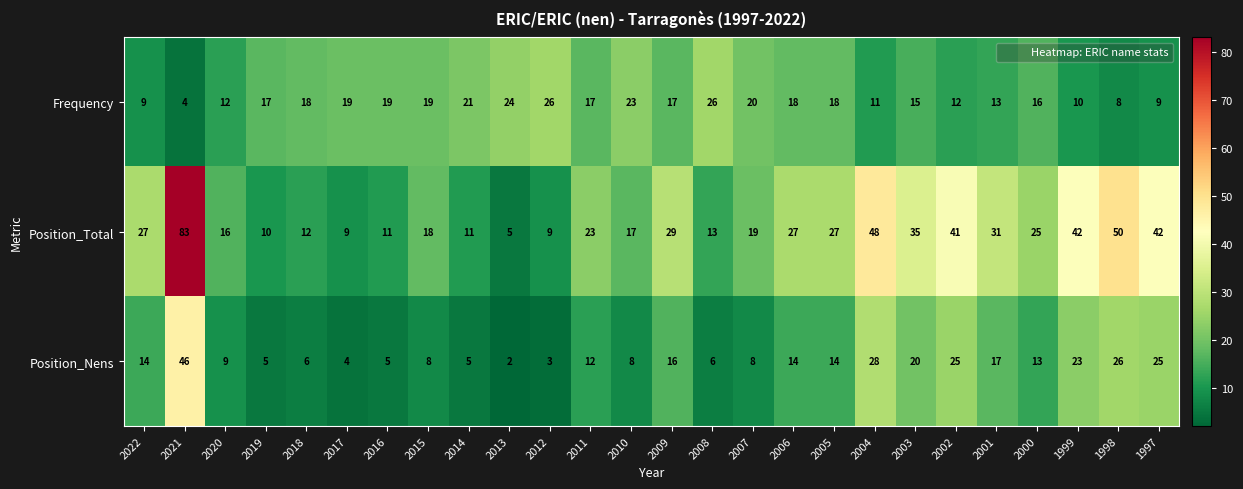

Between 2012 and 2011, which series saw the biggest shift?

Position_Total